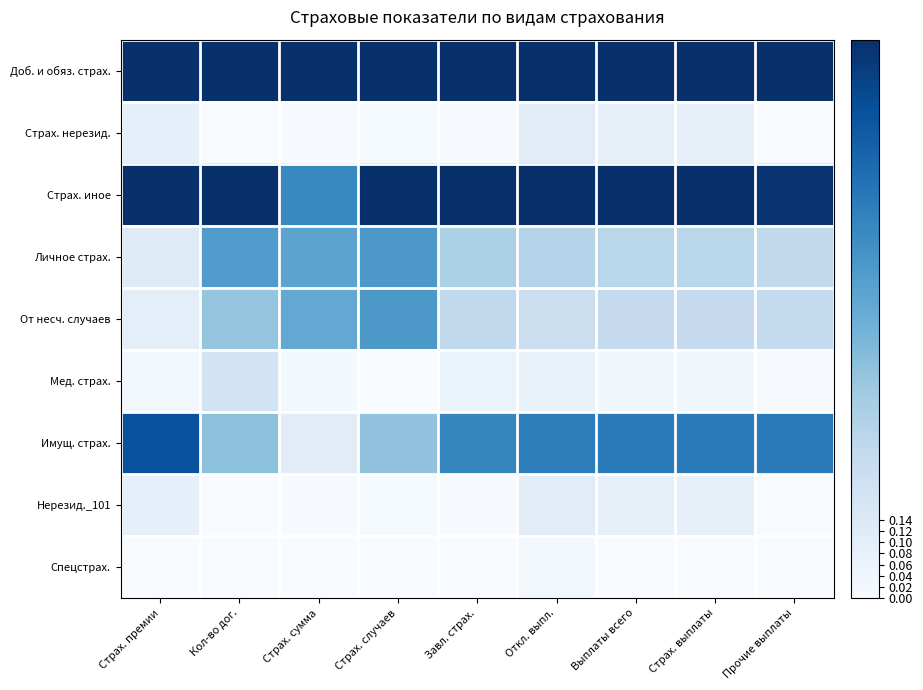

Reading left to right, transcribe all the data shown in this chart.

Доб. и обяз. страх.: Страх. премии=1.0	Кол-во дог.=1.0	Страх. сумма=1.0	Страх. случаев=1.0	Завл. страх.=1.0	Откл. выпл.=1.0	Выплаты всего=1.0	Страх. выплаты=1.0	Прочие выплаты=1.0
Страх. нерезид.: Страх. премии=0.1	Кол-во дог.=0.0	Страх. сумма=0.0	Страх. случаев=0.0	Завл. страх.=0.0	Откл. выпл.=0.1	Выплаты всего=0.1	Страх. выплаты=0.1	Прочие выплаты=0.0
Страх. иное: Страх. премии=1.0	Кол-во дог.=1.0	Страх. сумма=0.7	Страх. случаев=1.0	Завл. страх.=1.0	Откл. выпл.=1.0	Выплаты всего=1.0	Страх. выплаты=1.0	Прочие выплаты=1.0
Личное страх.: Страх. премии=0.1	Кол-во дог.=0.6	Страх. сумма=0.5	Страх. случаев=0.6	Завл. страх.=0.3	Откл. выпл.=0.3	Выплаты всего=0.3	Страх. выплаты=0.3	Прочие выплаты=0.3
От несч. случаев: Страх. премии=0.1	Кол-во дог.=0.4	Страх. сумма=0.5	Страх. случаев=0.6	Завл. страх.=0.3	Откл. выпл.=0.2	Выплаты всего=0.3	Страх. выплаты=0.3	Прочие выплаты=0.3
Мед. страх.: Страх. премии=0.0	Кол-во дог.=0.2	Страх. сумма=0.0	Страх. случаев=0.0	Завл. страх.=0.1	Откл. выпл.=0.1	Выплаты всего=0.0	Страх. выплаты=0.0	Прочие выплаты=0.0
Имущ. страх.: Страх. премии=0.9	Кол-во дог.=0.4	Страх. сумма=0.1	Страх. случаев=0.4	Завл. страх.=0.7	Откл. выпл.=0.7	Выплаты всего=0.7	Страх. выплаты=0.7	Прочие выплаты=0.7
Нерезид._101: Страх. премии=0.1	Кол-во дог.=0.0	Страх. сумма=0.0	Страх. случаев=0.0	Завл. страх.=0.0	Откл. выпл.=0.1	Выплаты всего=0.1	Страх. выплаты=0.1	Прочие выплаты=0.0
Спецстрах.: Страх. премии=0.0	Кол-во дог.=0.0	Страх. сумма=0.0	Страх. случаев=0.0	Завл. страх.=0.0	Откл. выпл.=0.0	Выплаты всего=0.0	Страх. выплаты=0.0	Прочие выплаты=0.0